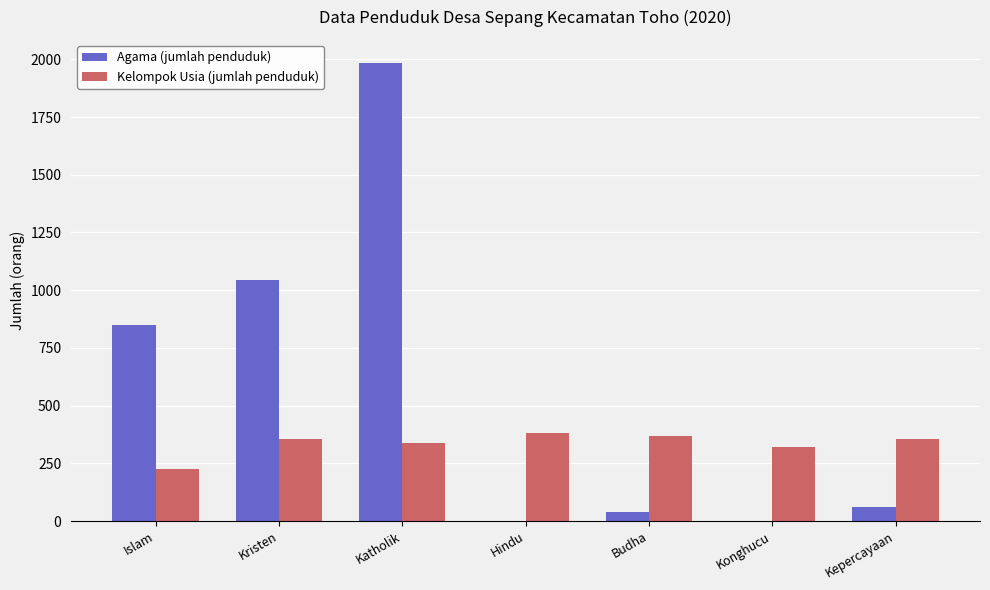

What is the approximate value of Kelompok Usia (jumlah penduduk) at Kristen?

354